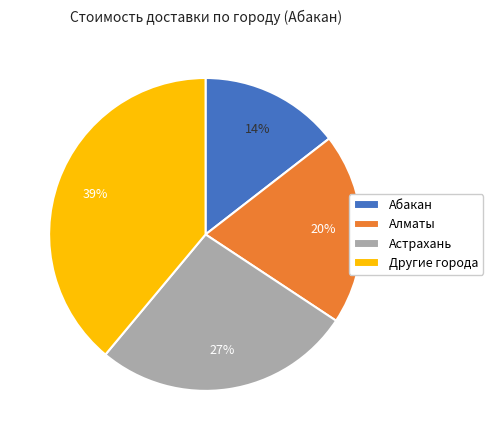

What is the largest slice in the pie chart?

Другие города